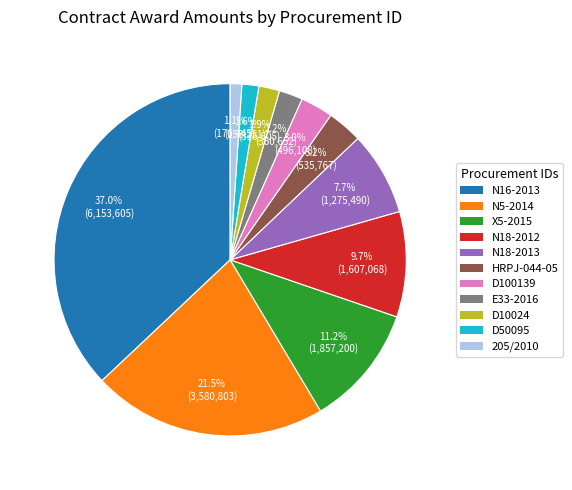

Is there a majority slice in this chart?

No